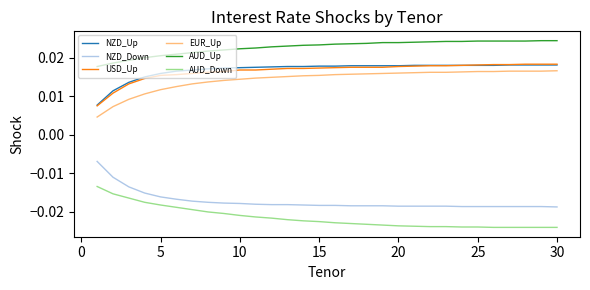

True or false: EUR_Up and AUD_Up intersect in this chart.

False